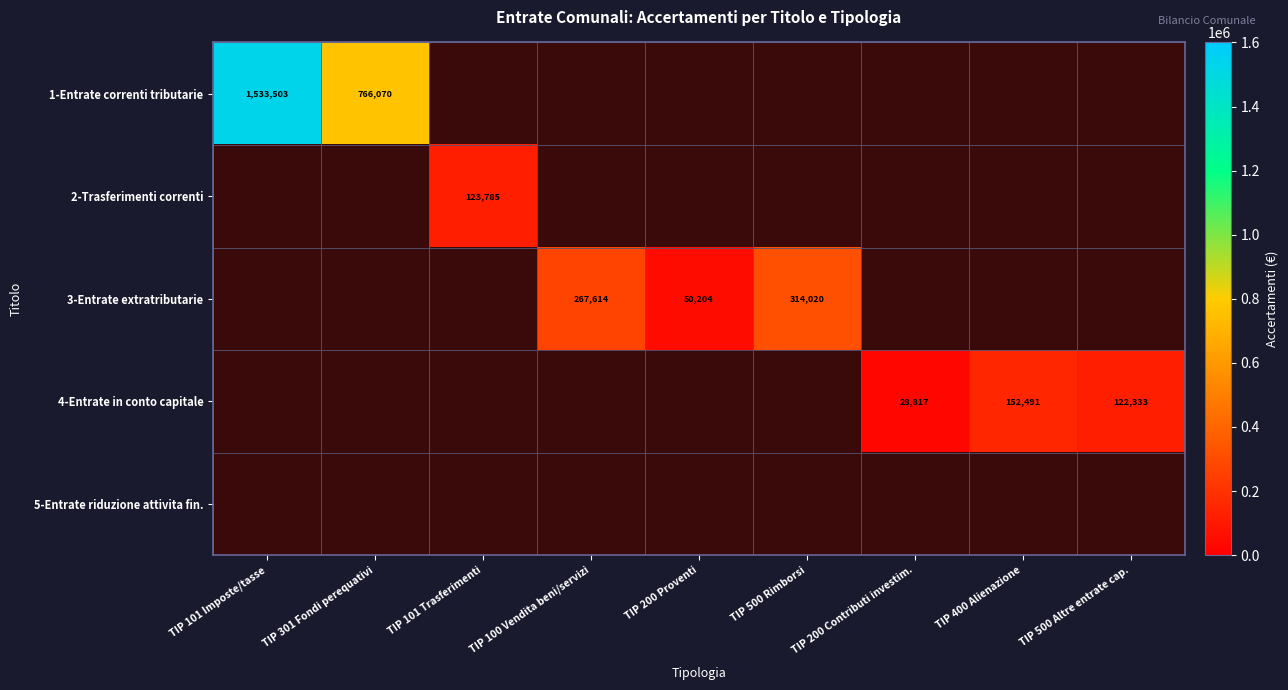

Is it true that 1-Entrate correnti tributarie equals 1068026 at TIP 101 Imposte/tasse?

False